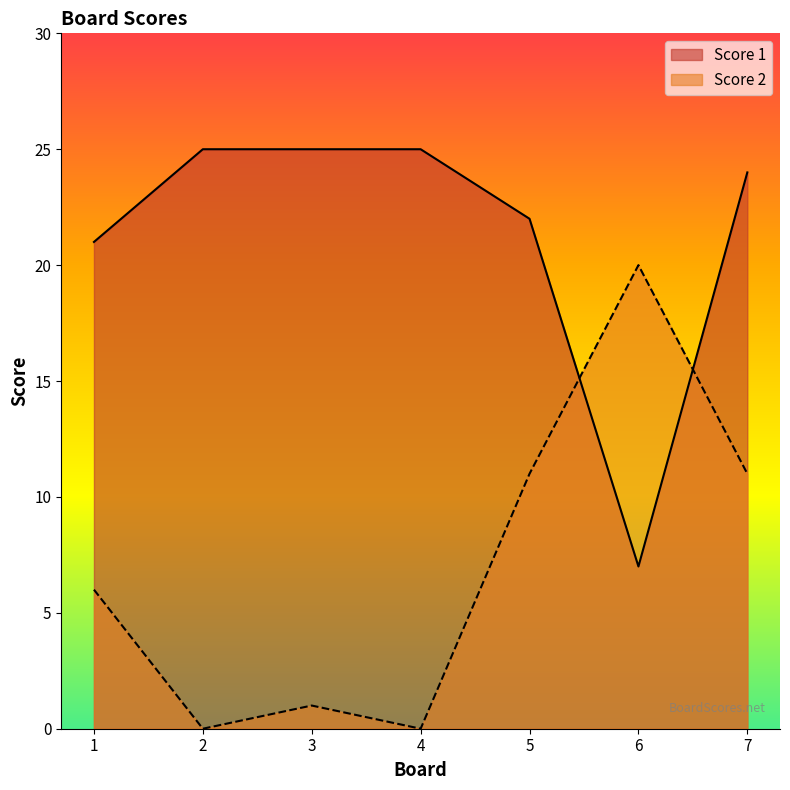

List the labels in order of Score 2 value, largest first.

6, 5, 7, 1, 3, 2, 4